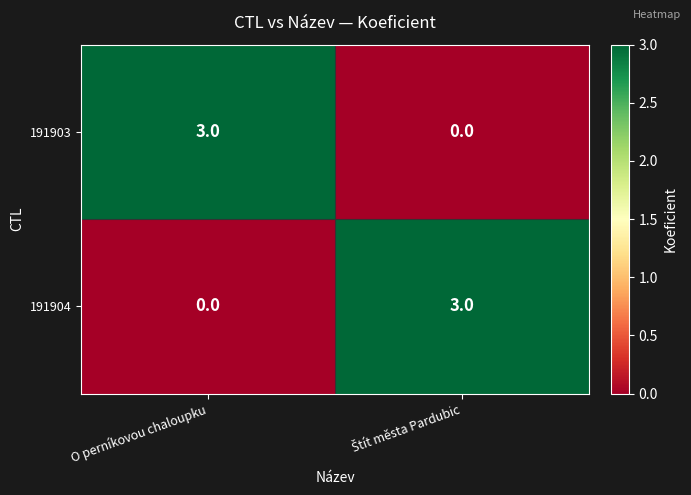

At how many categories does at least one series exceed 0?

2